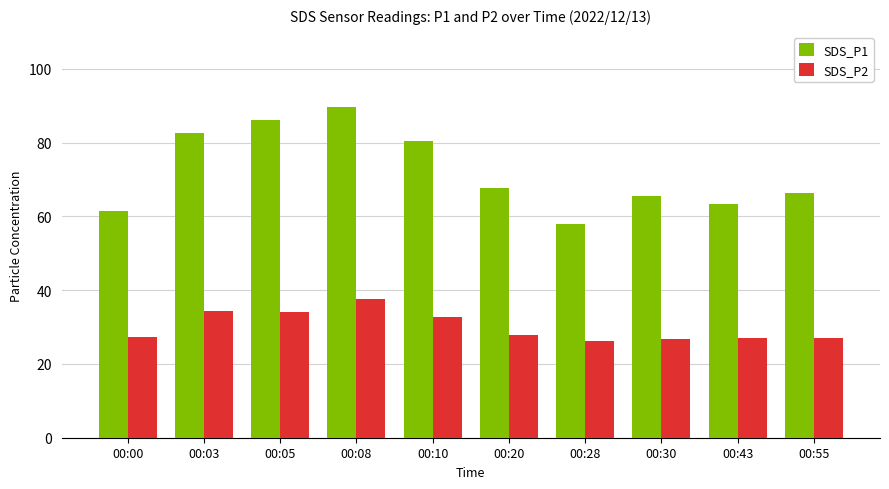

What is the difference between the maximum and minimum values in the SDS_P1 series?

31.8